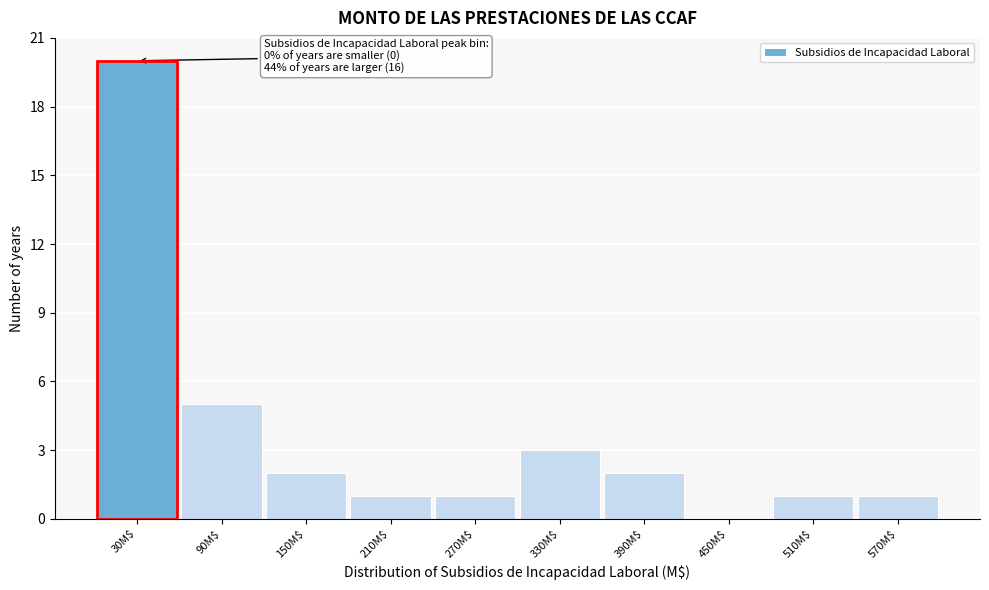

What is the sum of all values?

36